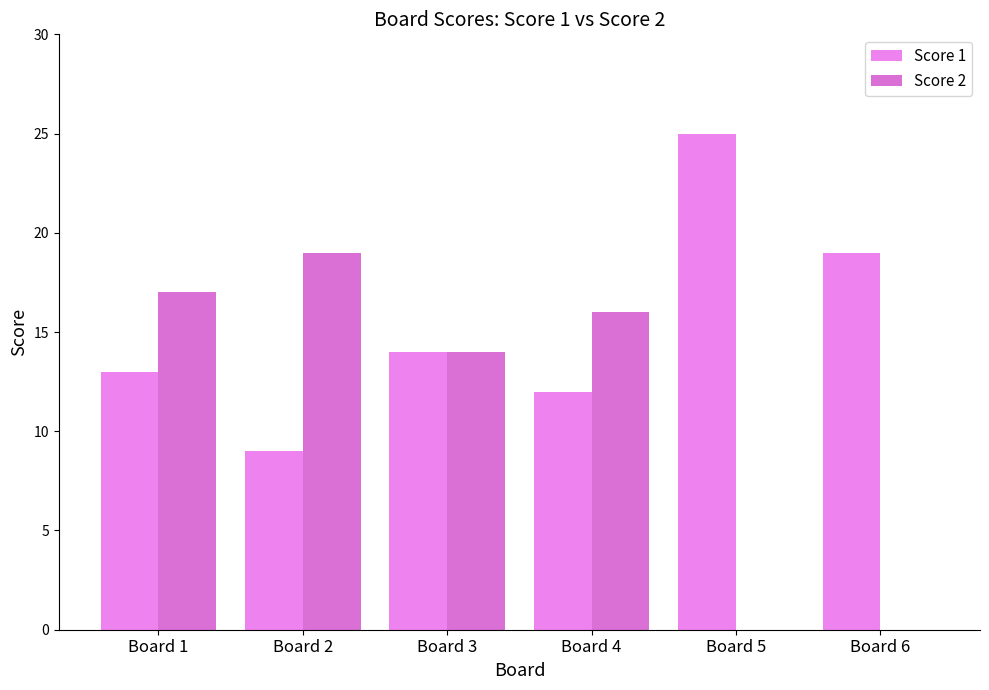

Rank the series at Board 6 from lowest to highest value.

Score 2, Score 1